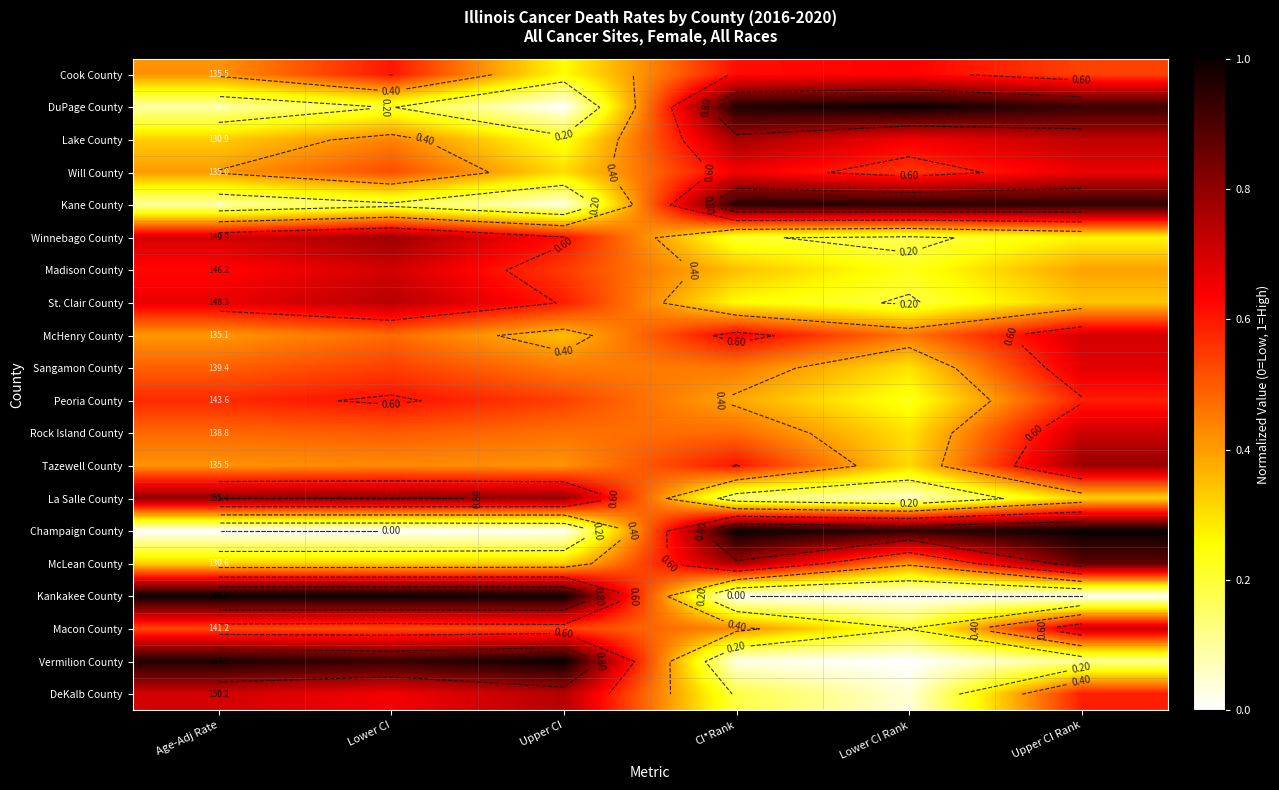

Rank the categories by Madison County value from lowest to highest.

Lower CI Rank, CI*Rank, Upper CI Rank, Upper CI, Age-Adj Rate, Lower CI